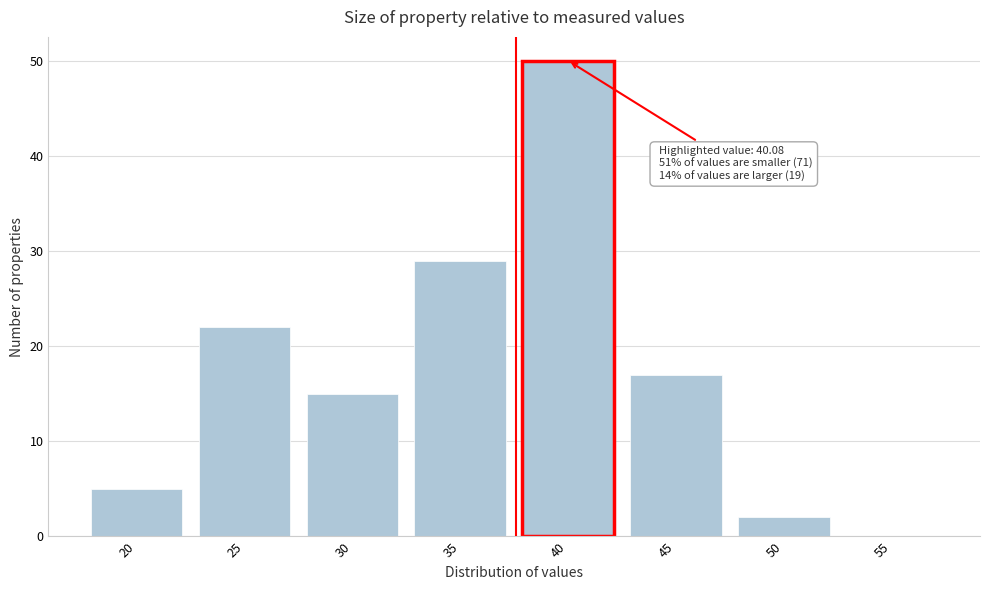

Reading left to right, transcribe all the data shown in this chart.

20=5	25=22	30=15	35=29	40=50	45=17	50=2	55=0